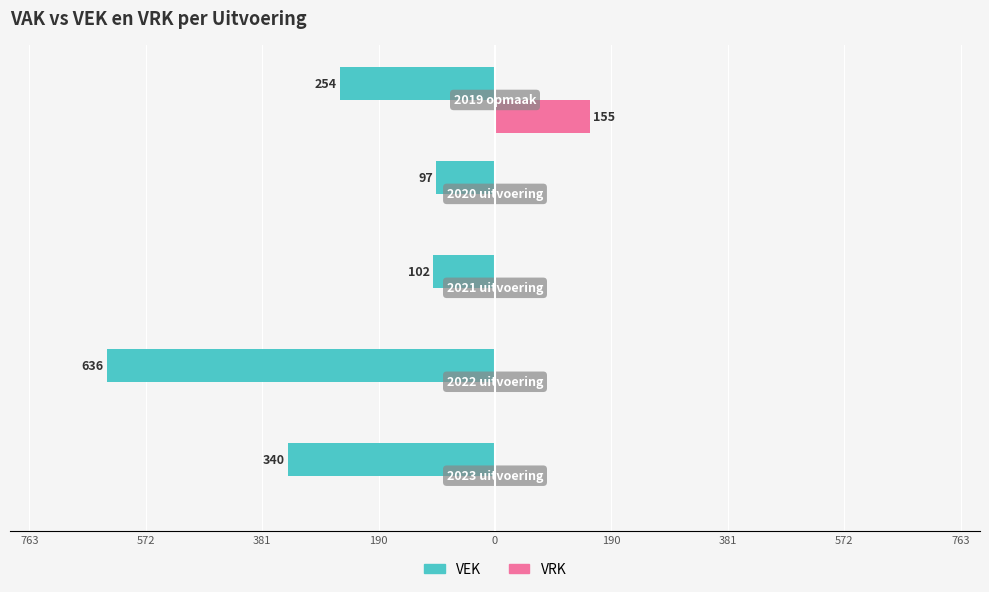

What are all the series names shown in the legend?

VEK, VRK